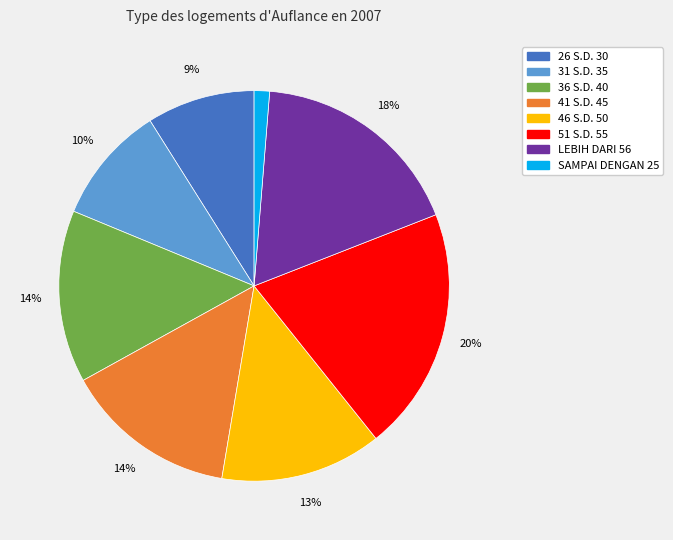

How many segments does this pie chart have?

8